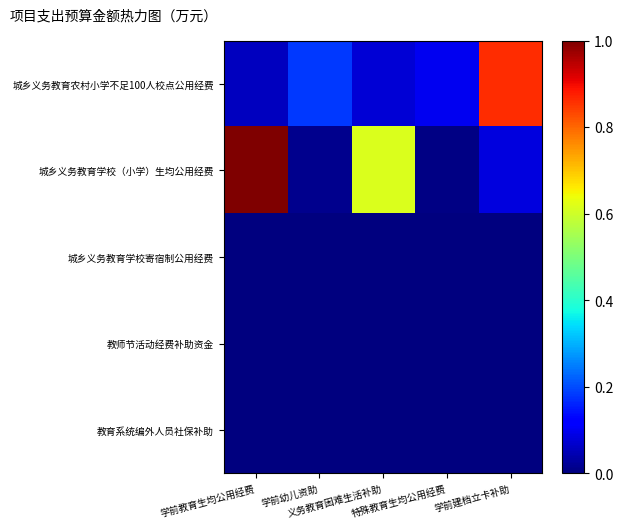

Which series has the largest total across all categories?

城乡义务教育学校（小学）生均公用经费